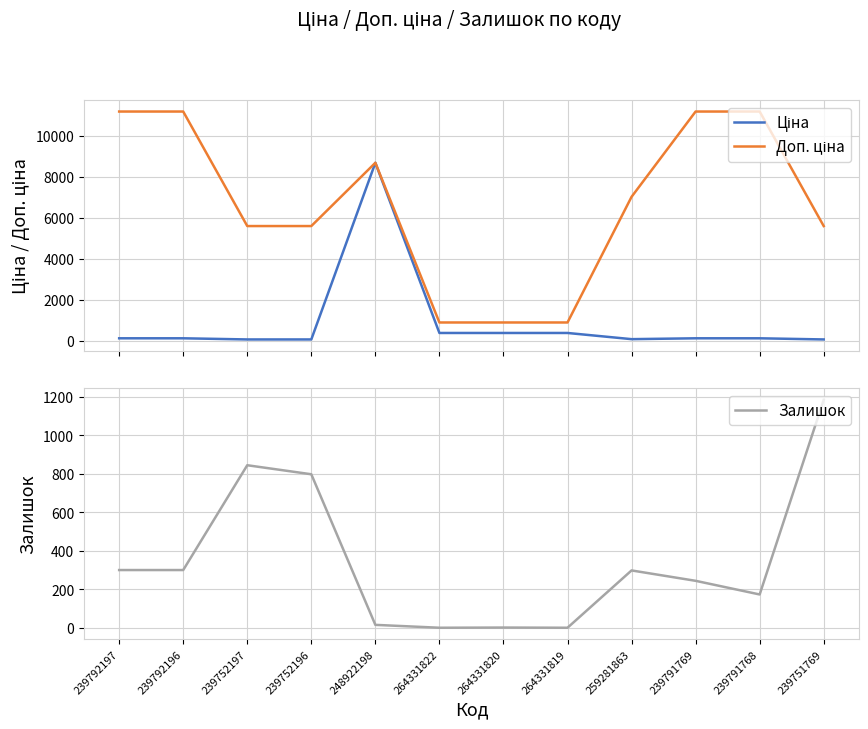

What is the sum of the Доп. ціна values at 239751769 and 264331820?

6468.0